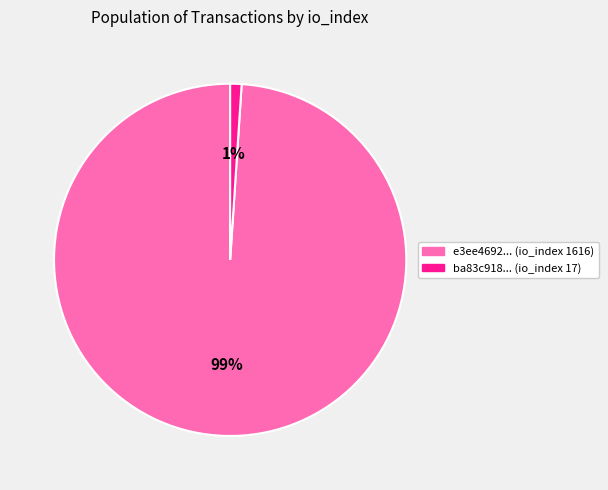

To the nearest percent, what is the average slice percentage?

50%